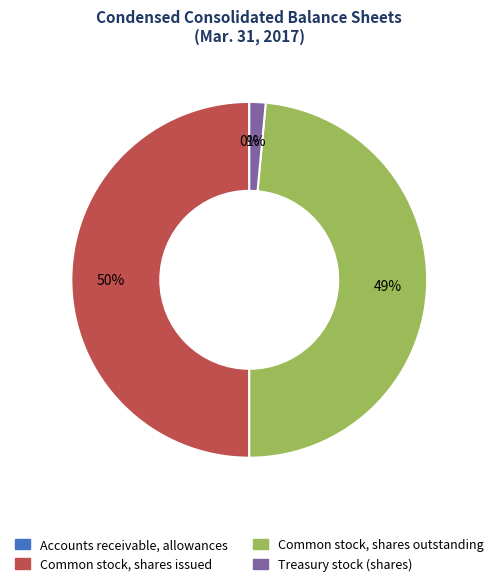

What is the ratio of the value at Common stock, shares issued to the value at Common stock, shares outstanding?

1.0